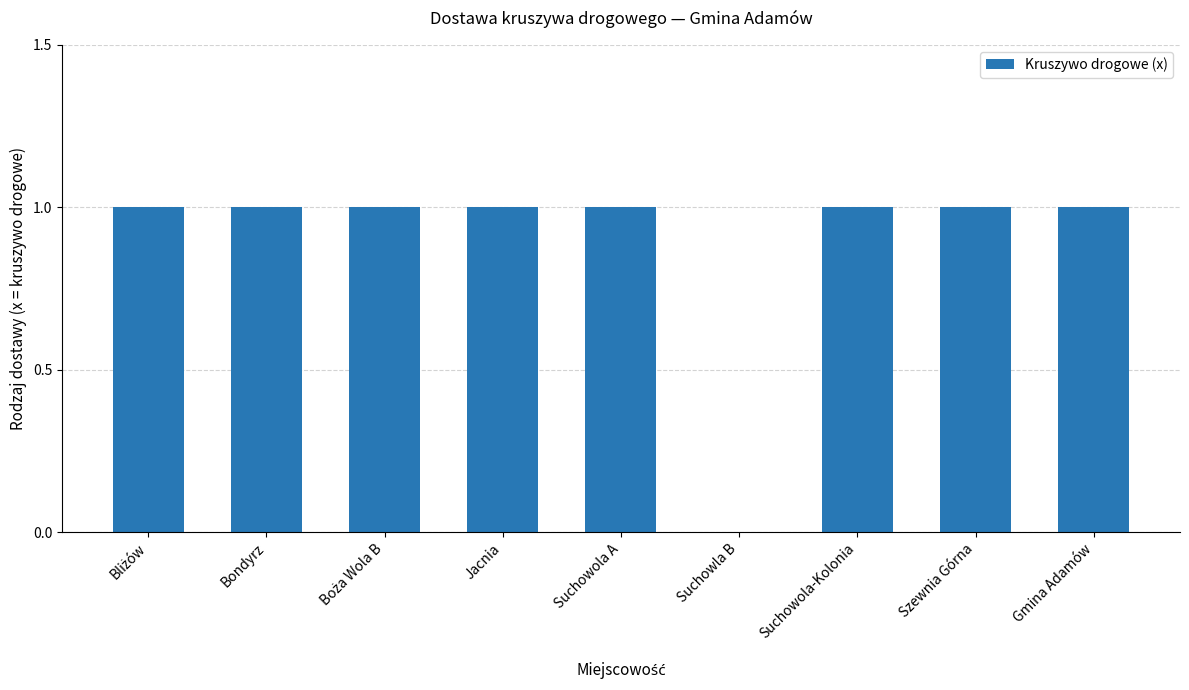

The value at Suchowola A is 1. True or false?

True